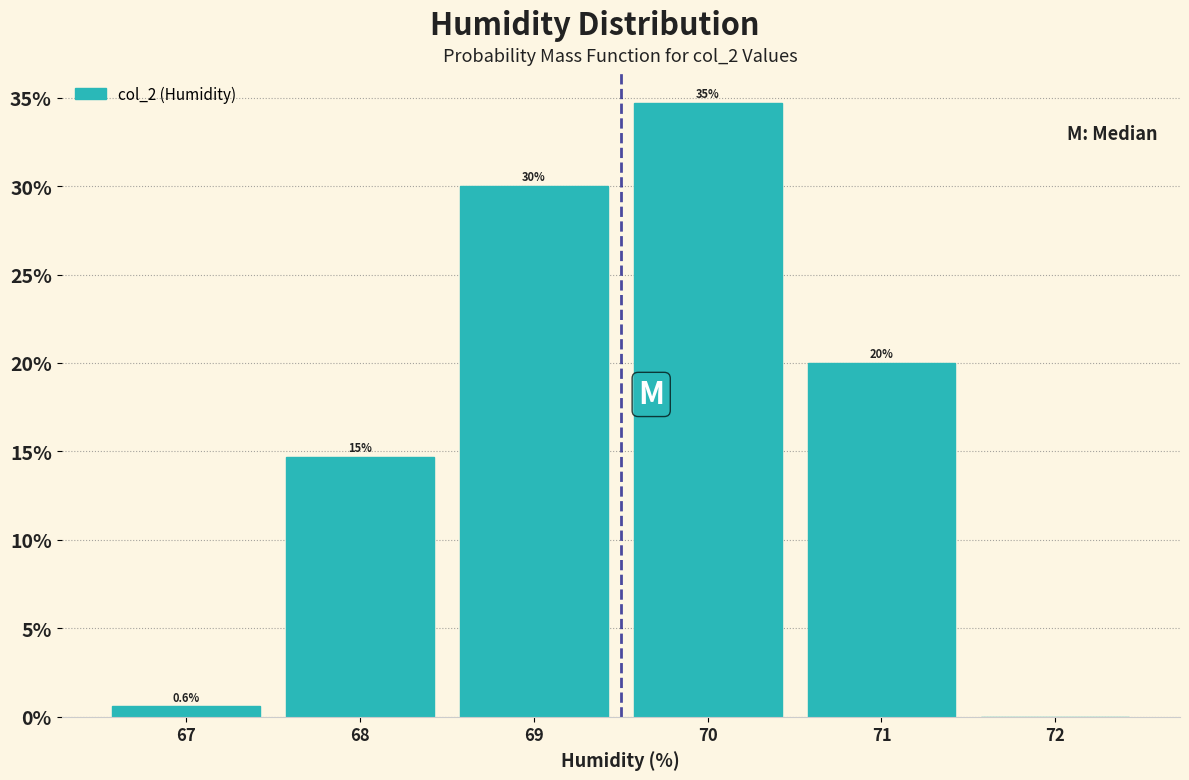

Over which range of the x-axis is the bar tallest?

69.5 to 70.5